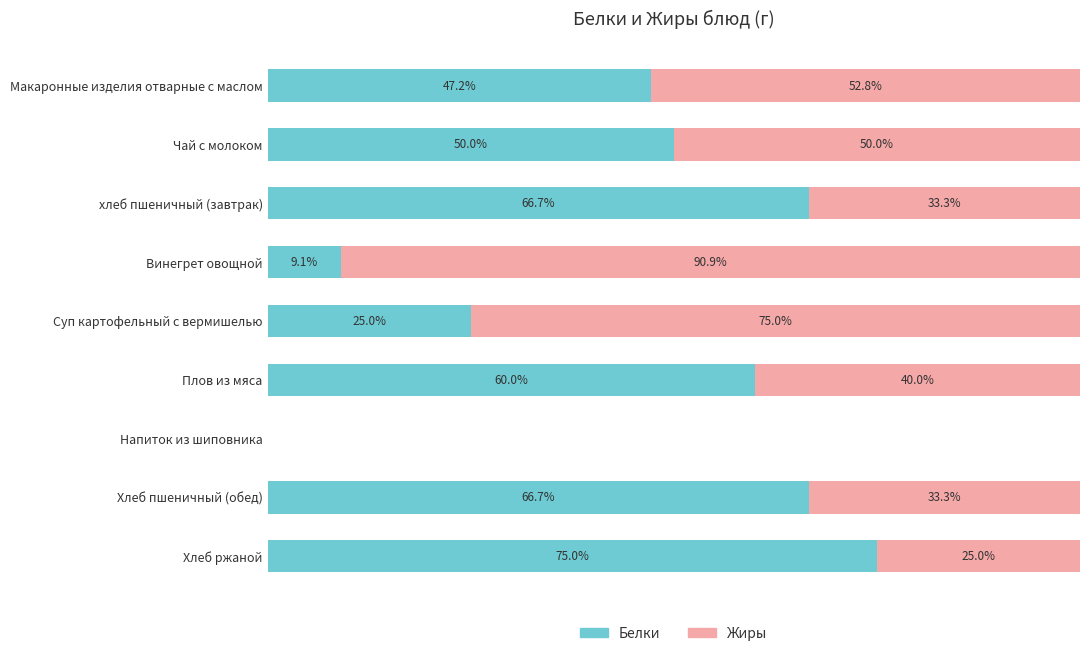

At which label is Белки closest to 37?

Макаронные изделия отварные с маслом